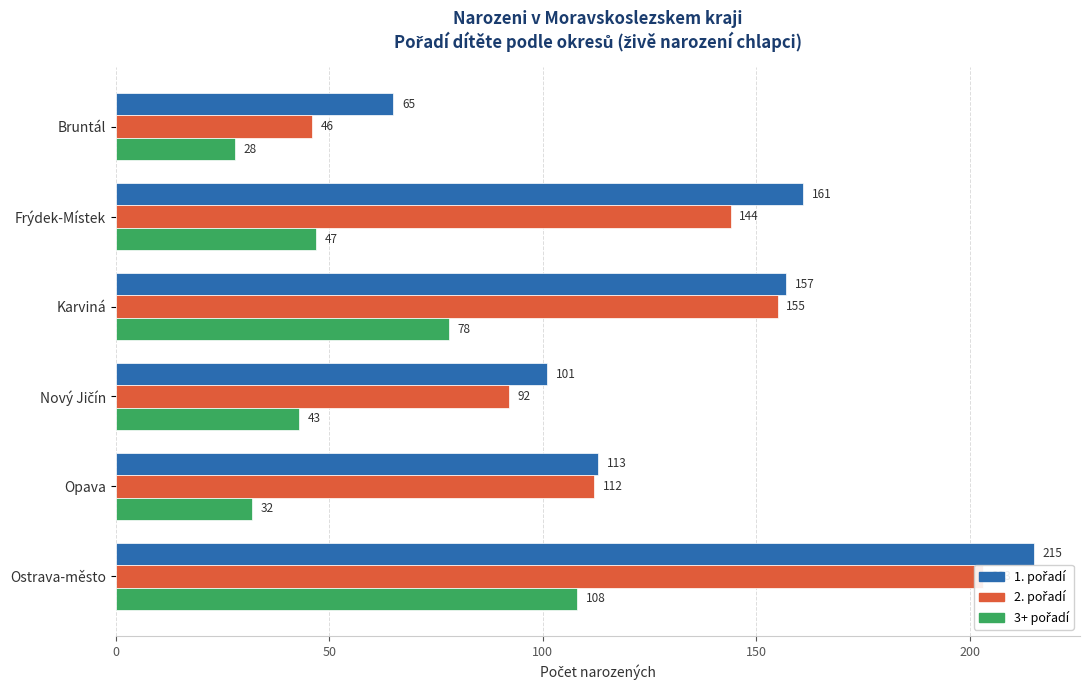

How many data points in 3+ pořadí are above 47?

2